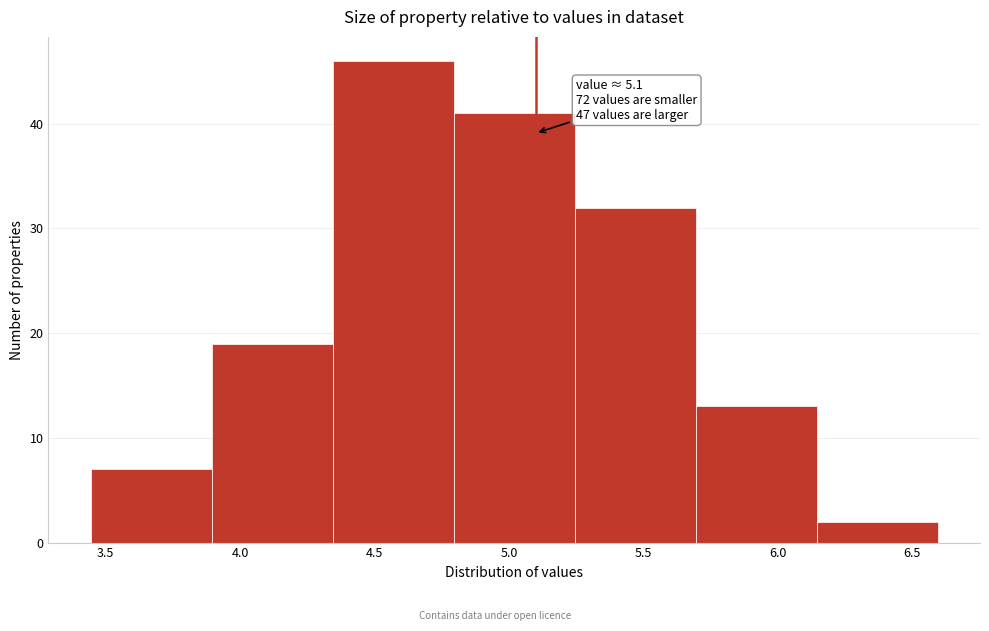

Which range on the x-axis has the tallest bar?

4.345 to 4.795